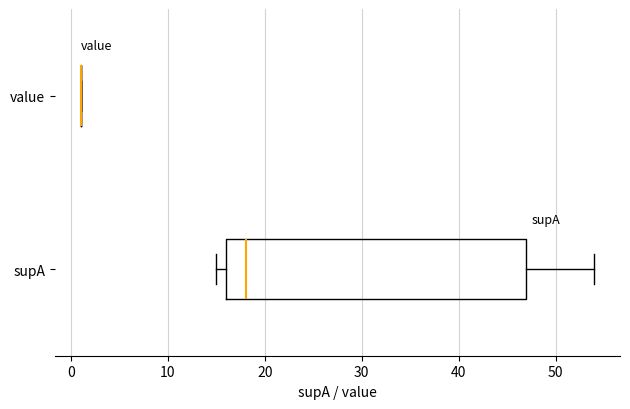

Reading bottom to top, transcribe this box plot: for each box, give where its median line is, the range the box spans, and where its two whiskers end, as read against the x-axis. The values are not printed on the chart, so give them approximately, as read against the axis.

supA: median 18, box 16 to 47, whiskers 15 to 54
value: box collapsed to a line at 1, whiskers 1 to 1